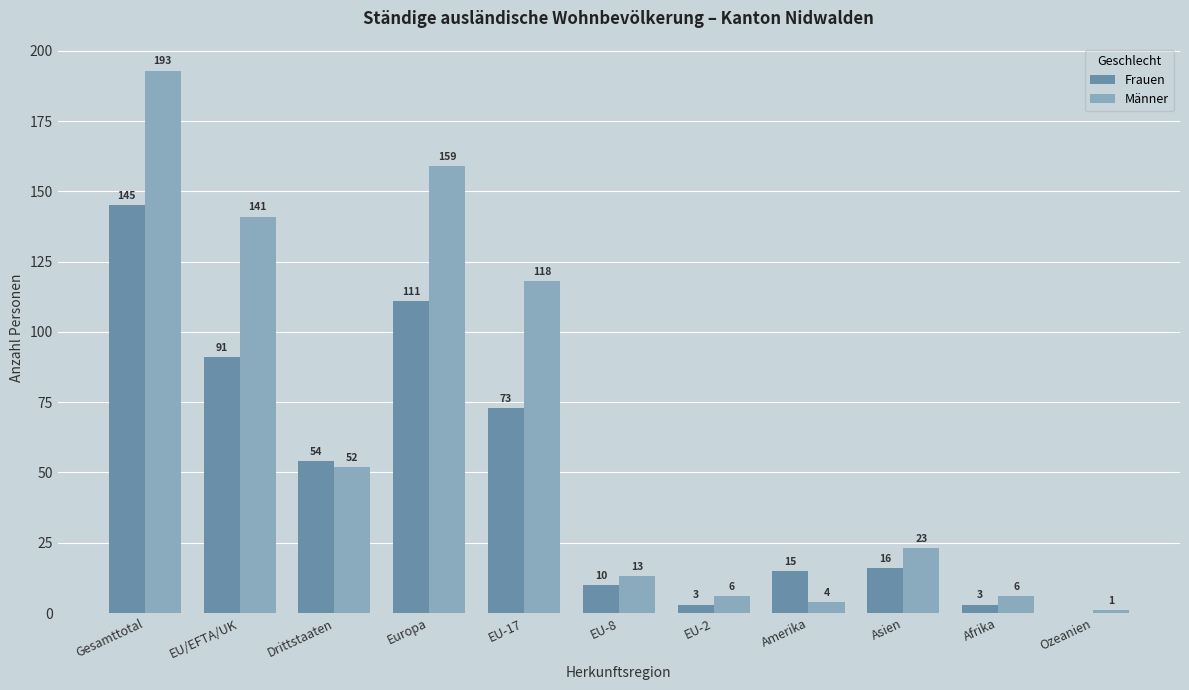

Reading right to left, extract all data points from this chart.

Frauen: Ozeanien=0	Afrika=3	Asien=16	Amerika=15	EU-2=3	EU-8=10	EU-17=73	Europa=111	Drittstaaten=54	EU/EFTA/UK=91	Gesamttotal=145
Männer: Ozeanien=1	Afrika=6	Asien=23	Amerika=4	EU-2=6	EU-8=13	EU-17=118	Europa=159	Drittstaaten=52	EU/EFTA/UK=141	Gesamttotal=193